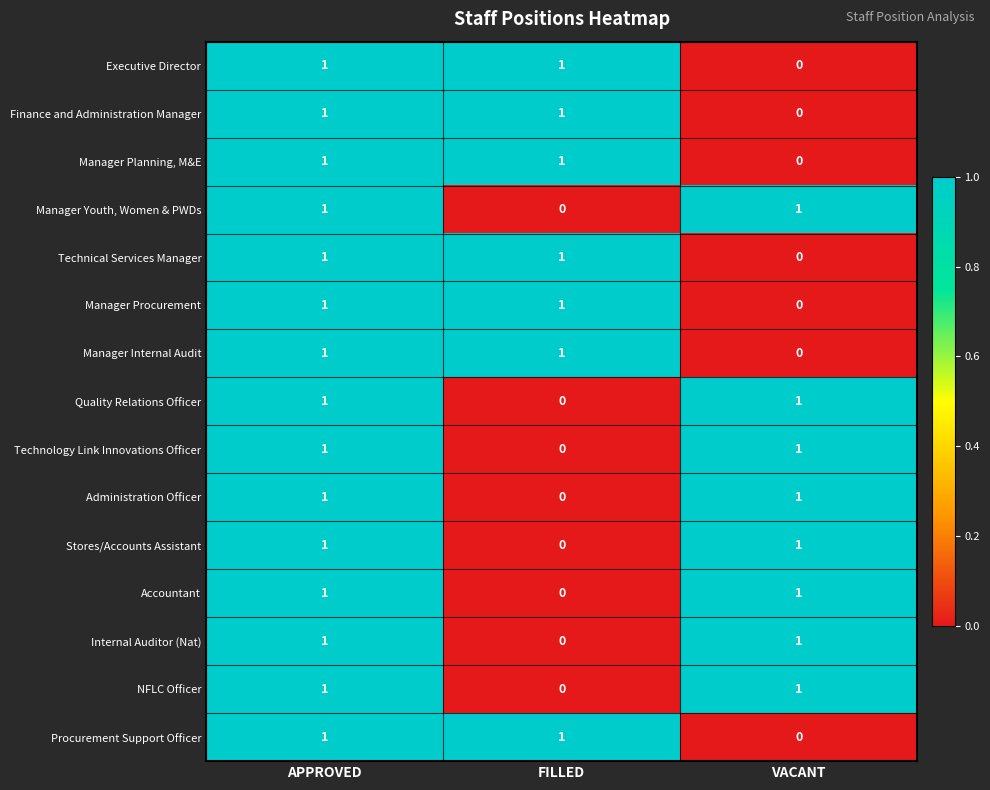

Is it true that Manager Youth, Women & PWDs equals 0 at FILLED?

True